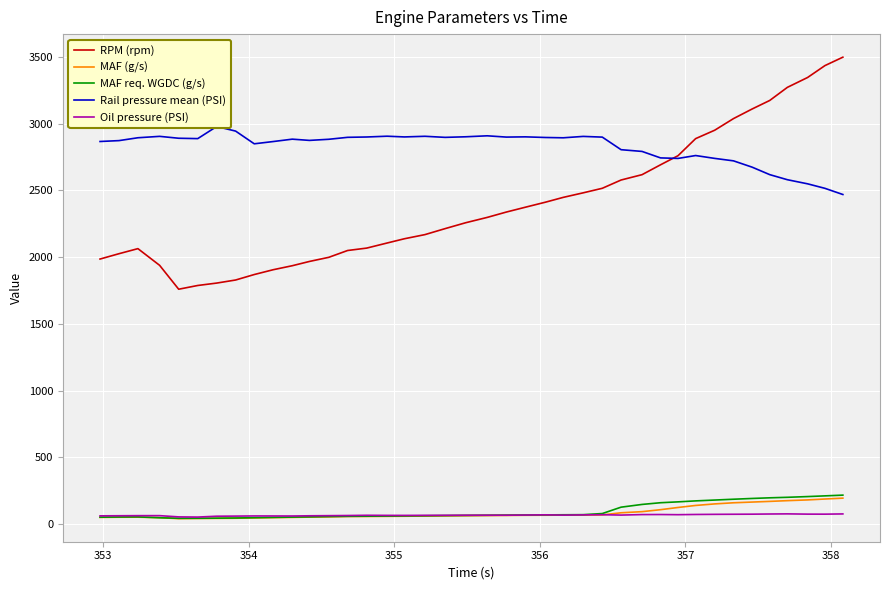

True or false: MAF req. WGDC (g/s) and RPM (rpm) intersect in this chart.

False